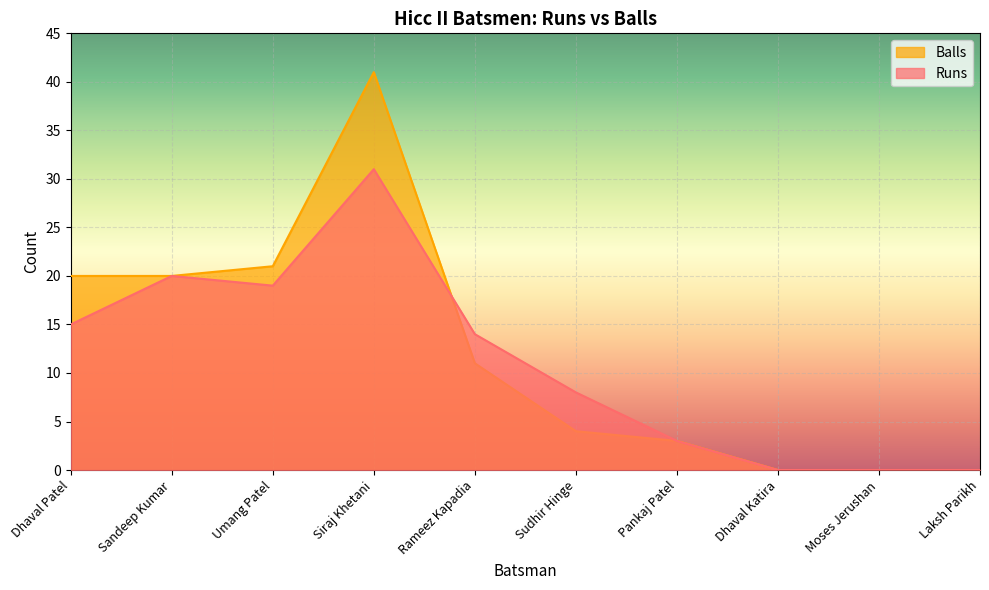

How many intersections are there between Runs and Balls?

1